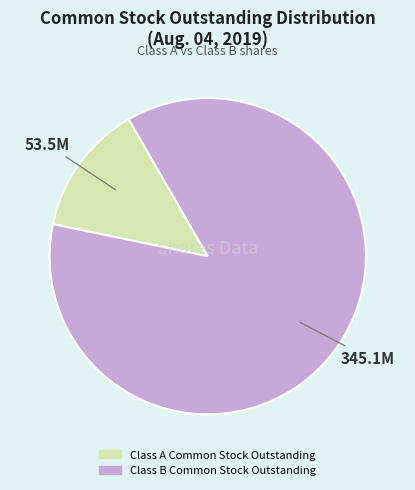

Rank the categories by value from lowest to highest.

Class A Common Stock Outstanding, Class B Common Stock Outstanding